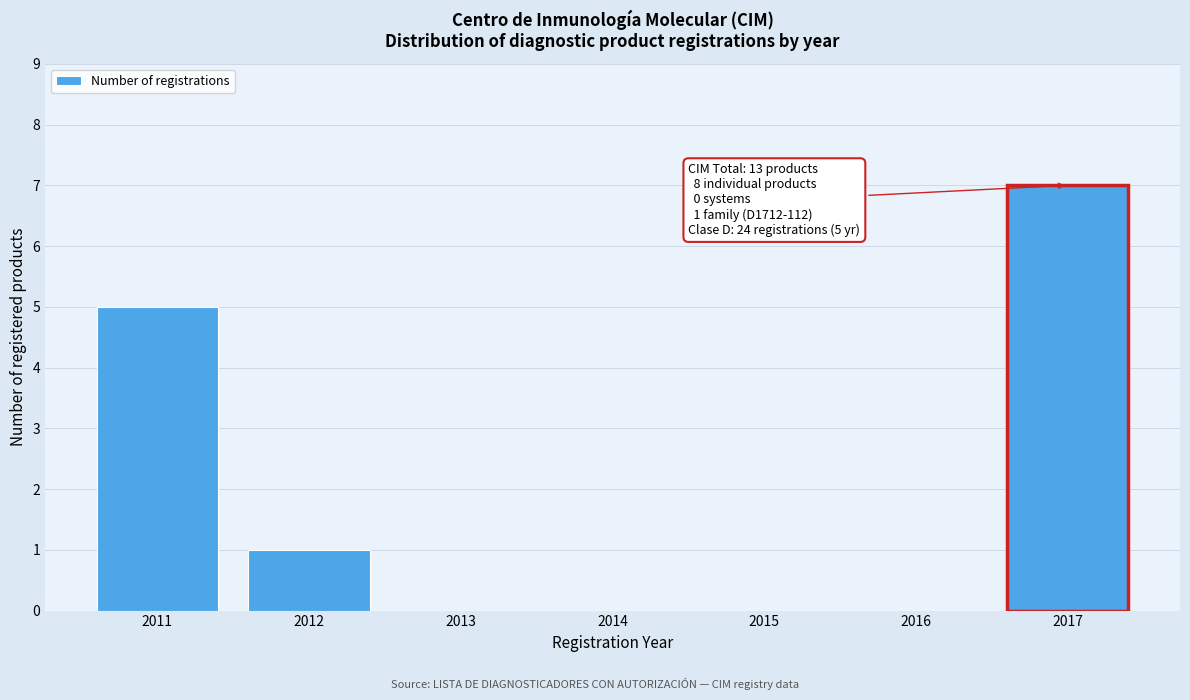

Reading left to right, what are all the values shown in this chart?

2011=5	2012=1	2013=0	2014=0	2015=0	2016=0	2017=7